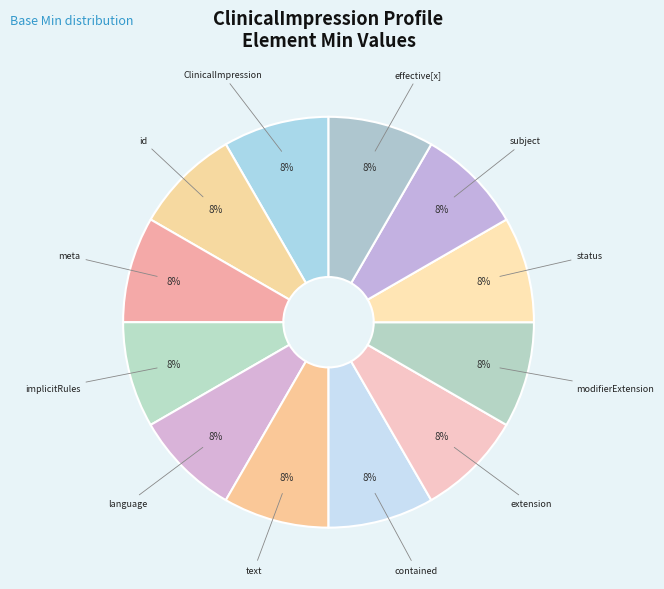

How many segments does this pie chart have?

12